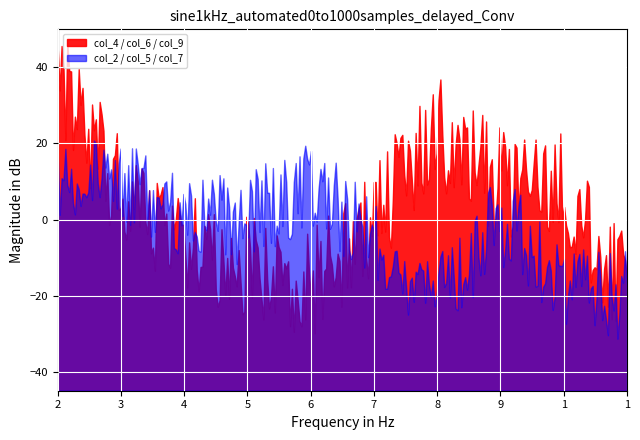

How many intersections are there between col_9 and col_6?

2